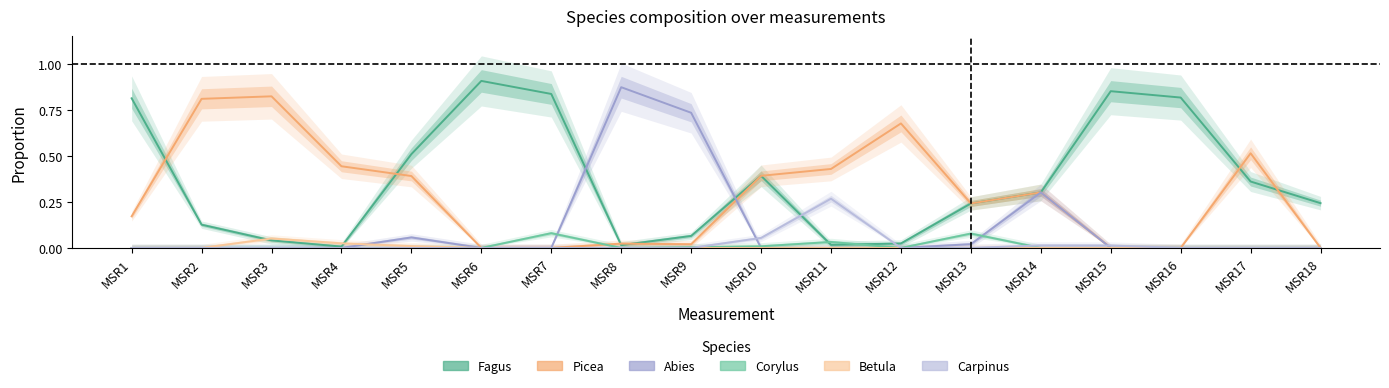

What is the maximum value for Picea?

0.8